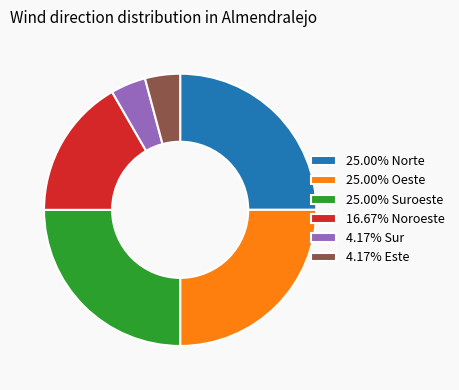

What is the ratio of the value at 25.00% Suroeste to the value at 16.67% Noroeste?

1.5